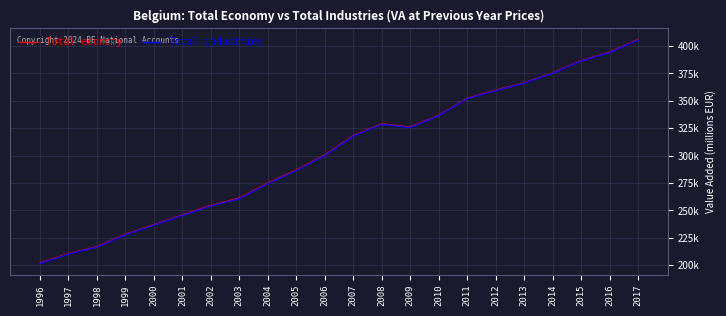

What are all the series names shown in the legend?

Total economy, Total industries